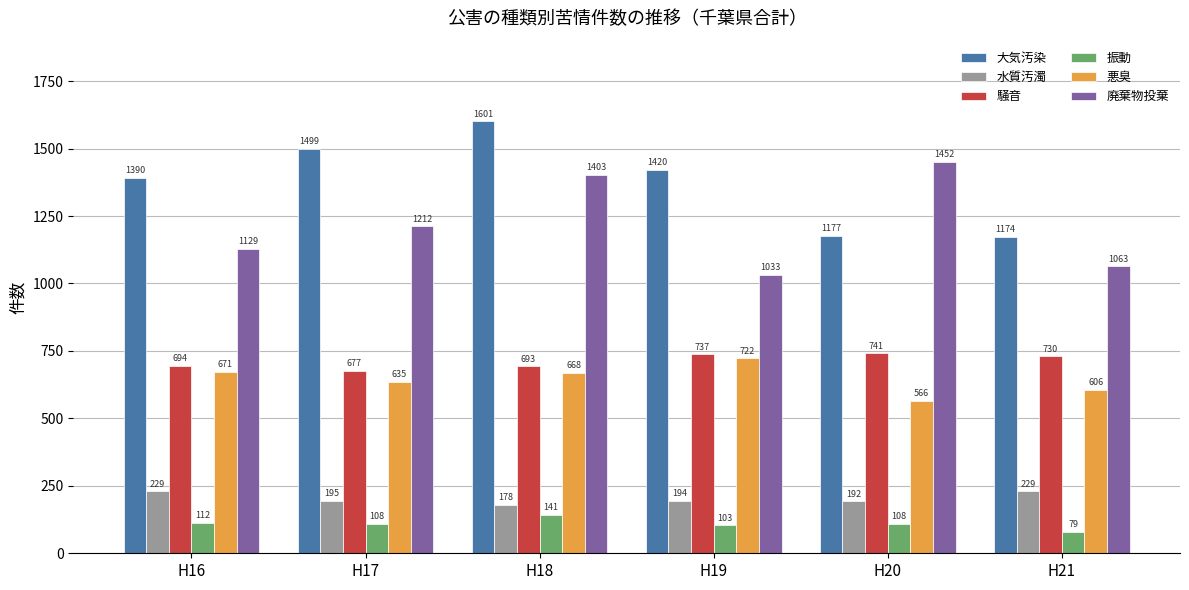

What is the spread (max minus min) of values at H18?

1460